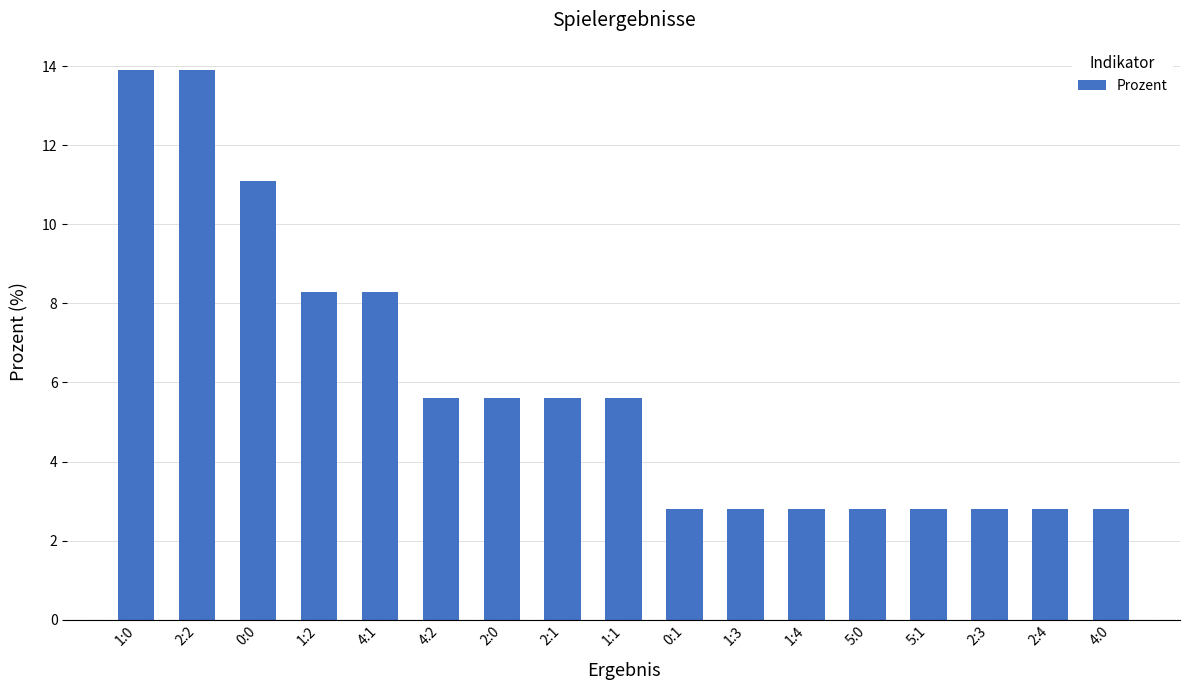

What is the maximum value shown in the chart?

13.9